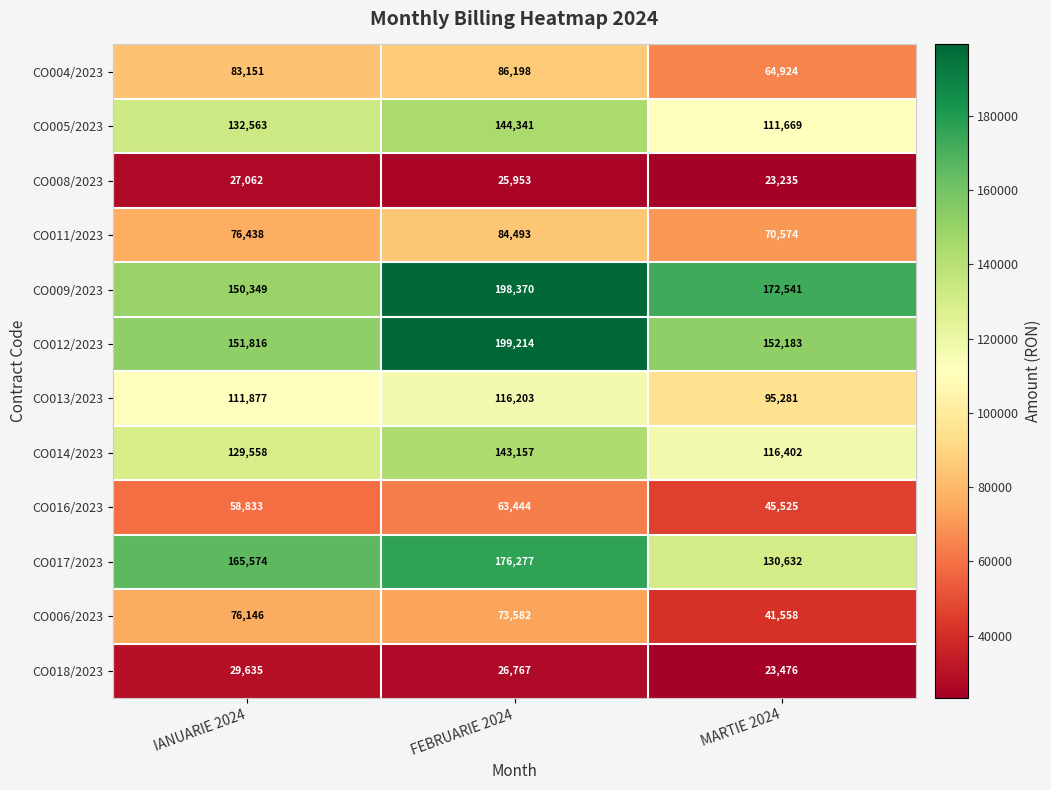

What value does the CO004/2023 series have at MARTIE 2024?

64924